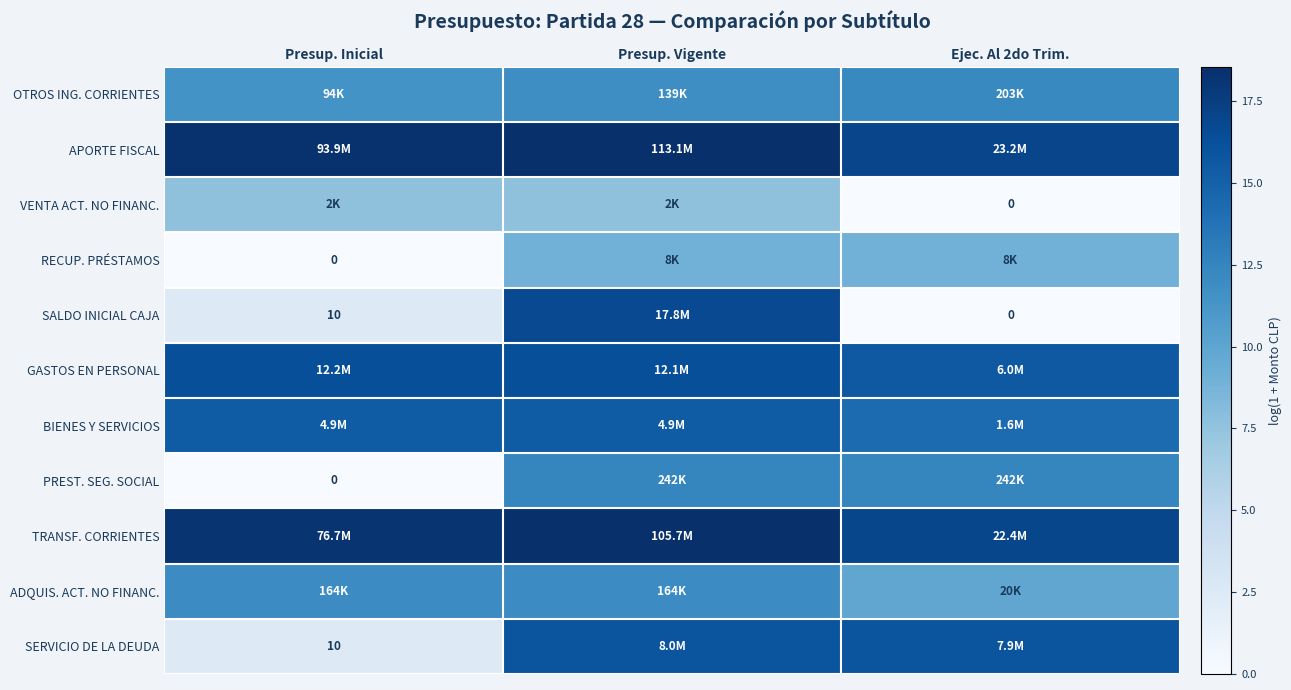

The TRANSF. CORRIENTES series shows 18.5 at Presup. Vigente. True or false?

True